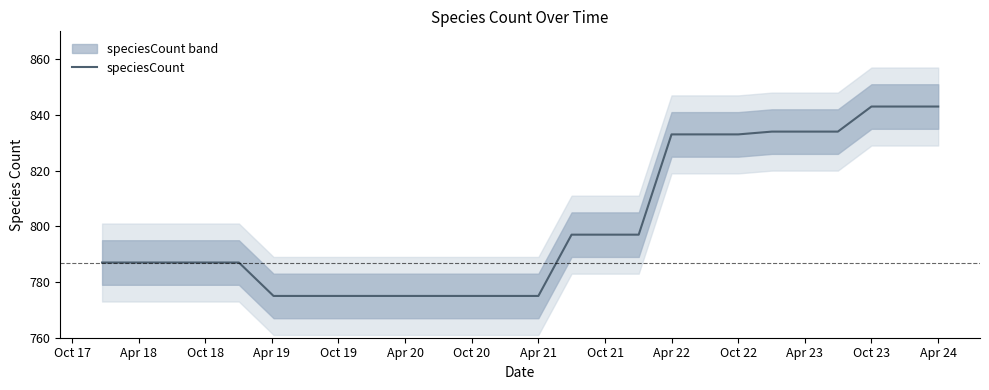

True or false: the data has more than 1 interior local peaks.

False